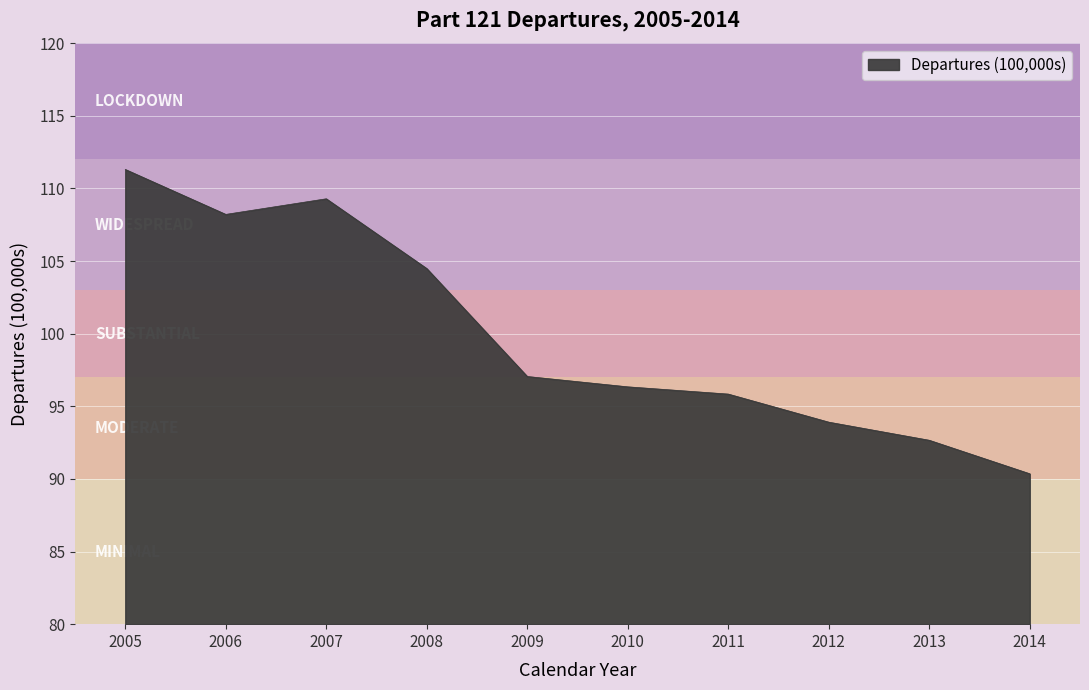

Is it true that the value at 2007 is 183.6?

False